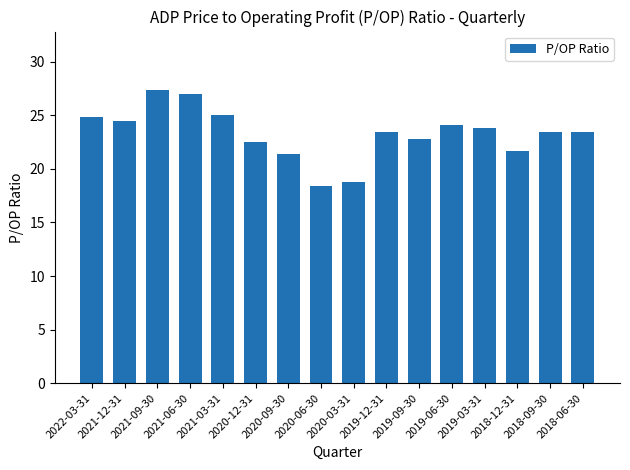

How many data points are above 23?

10